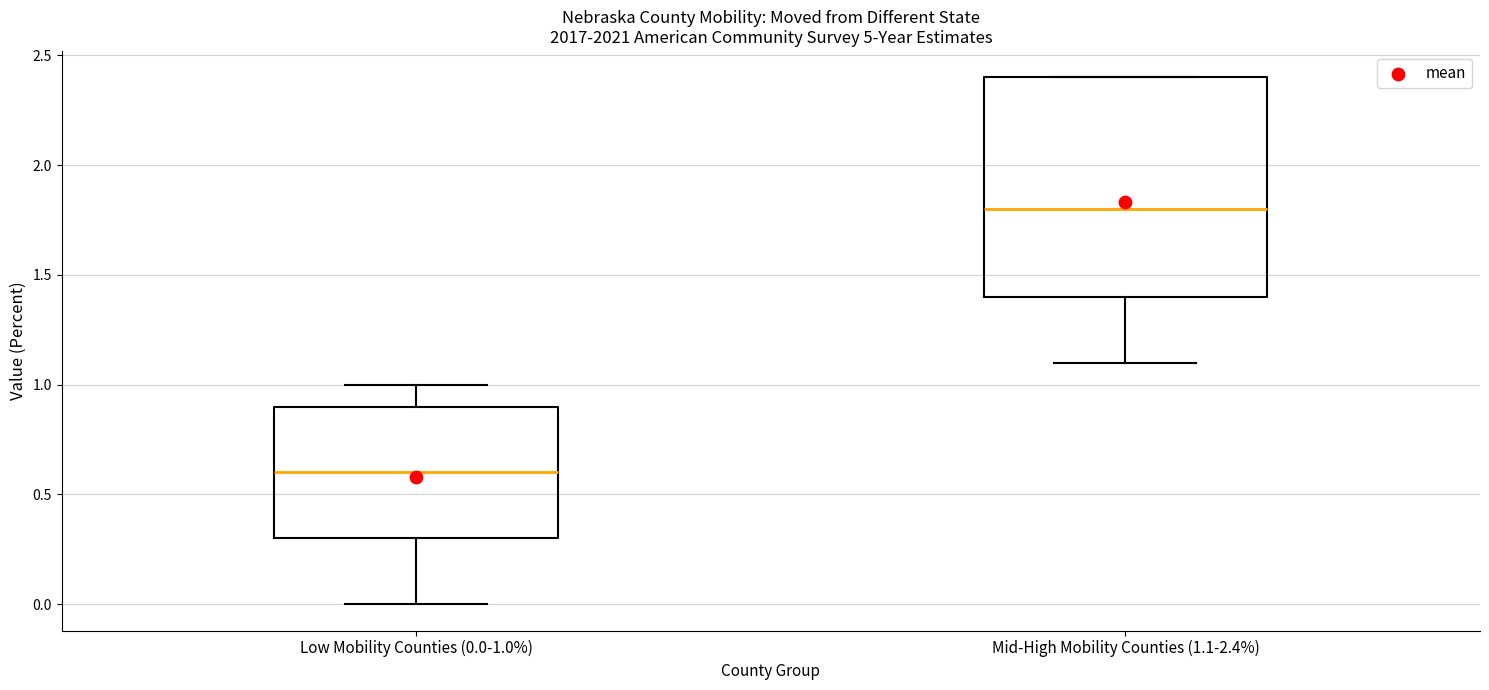

Where is the lower edge of the box for Mid-High Mobility Counties (1.1-2.4%) on the y-axis? The values are not printed on the chart, so give them approximately, as read against the axis.

1.4